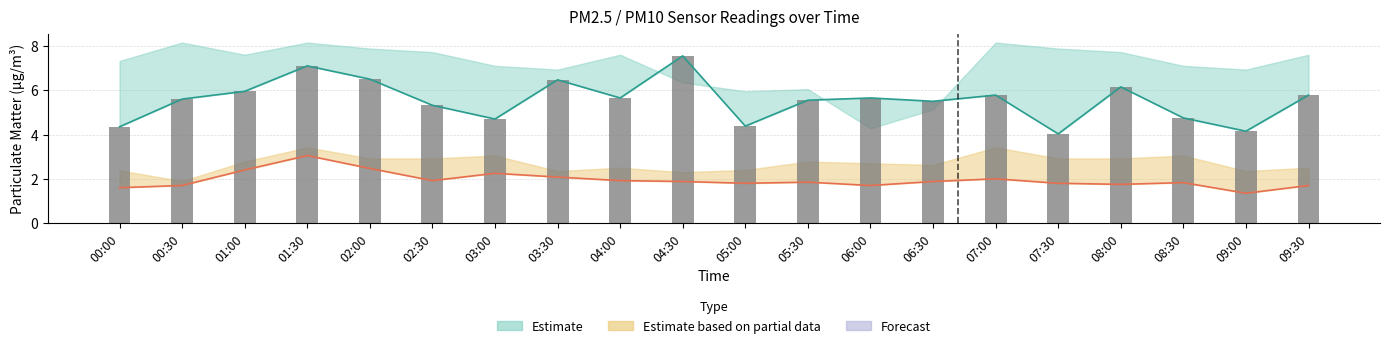

The chart shows a value of 7.1 at 01:30. True or false?

True